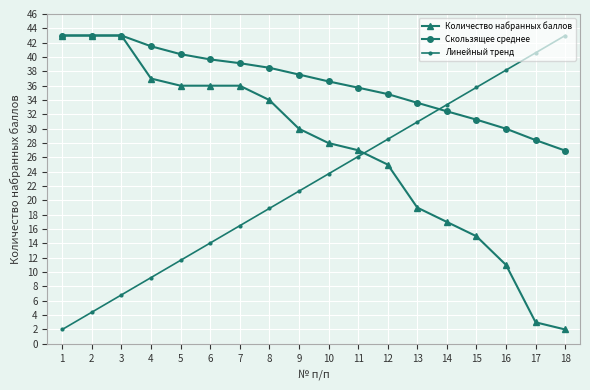

Which series changed the most between 1 and 12?

Линейный тренд